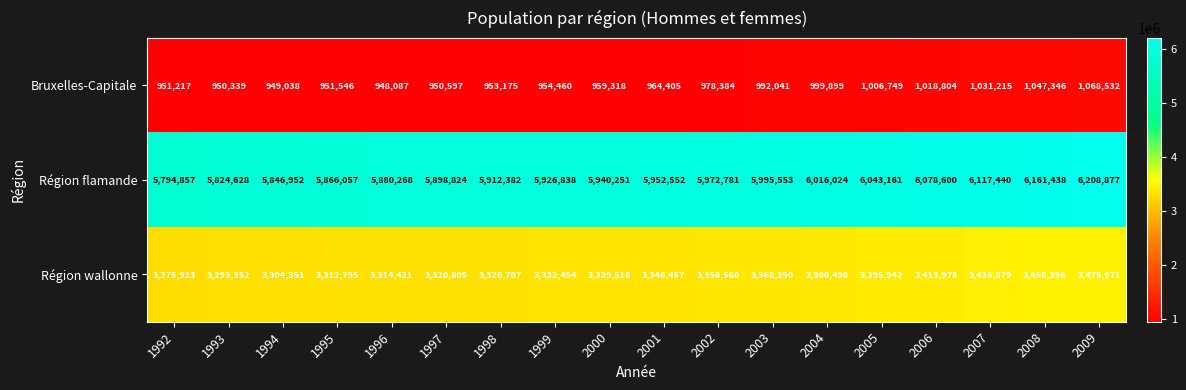

At which category is the sum across all series the highest?

2009